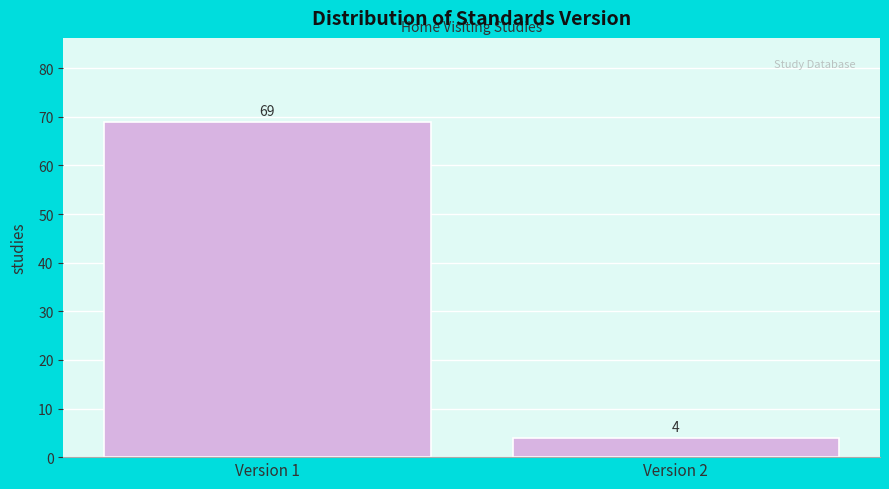

Reading left to right, extract all data points from this chart.

69	4